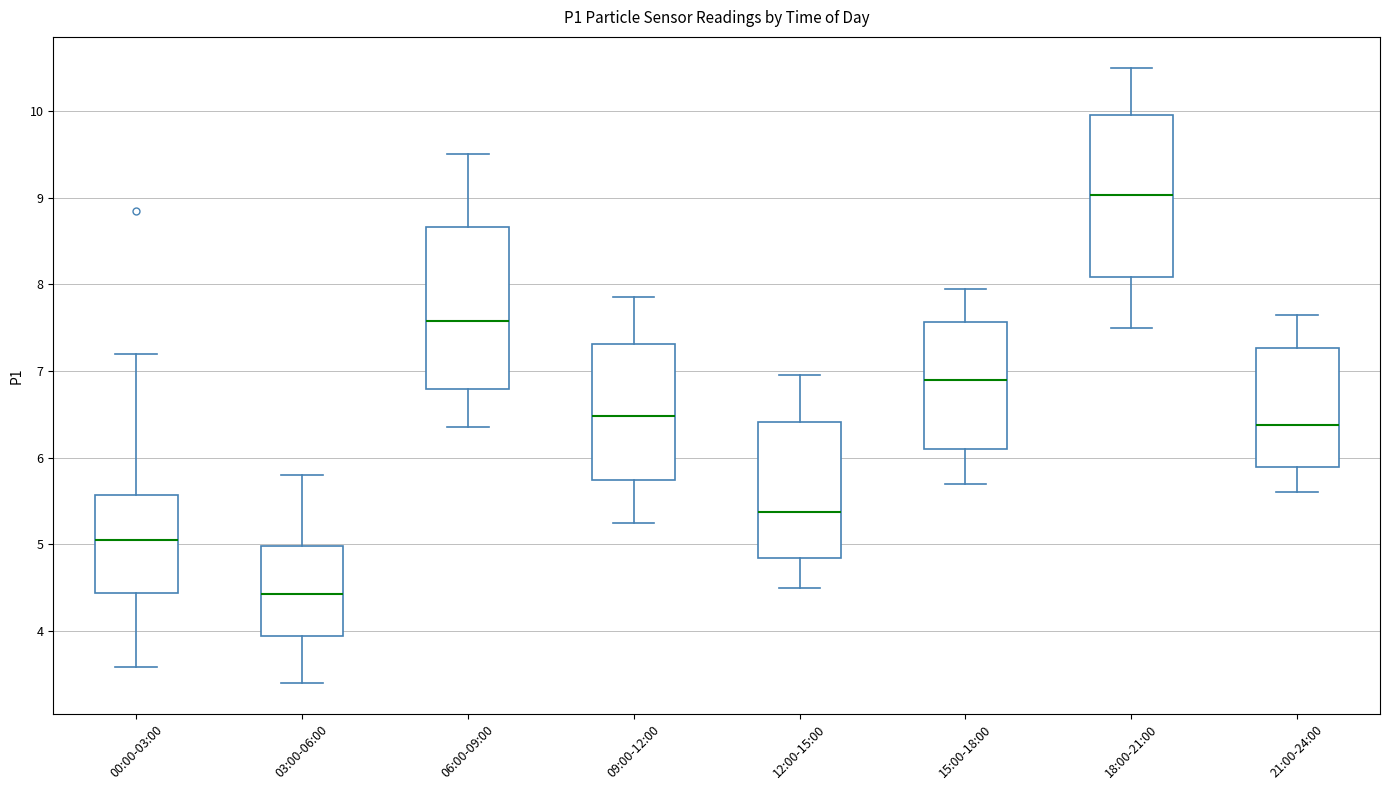

Which box has the lowest median line?

03:00-06:00